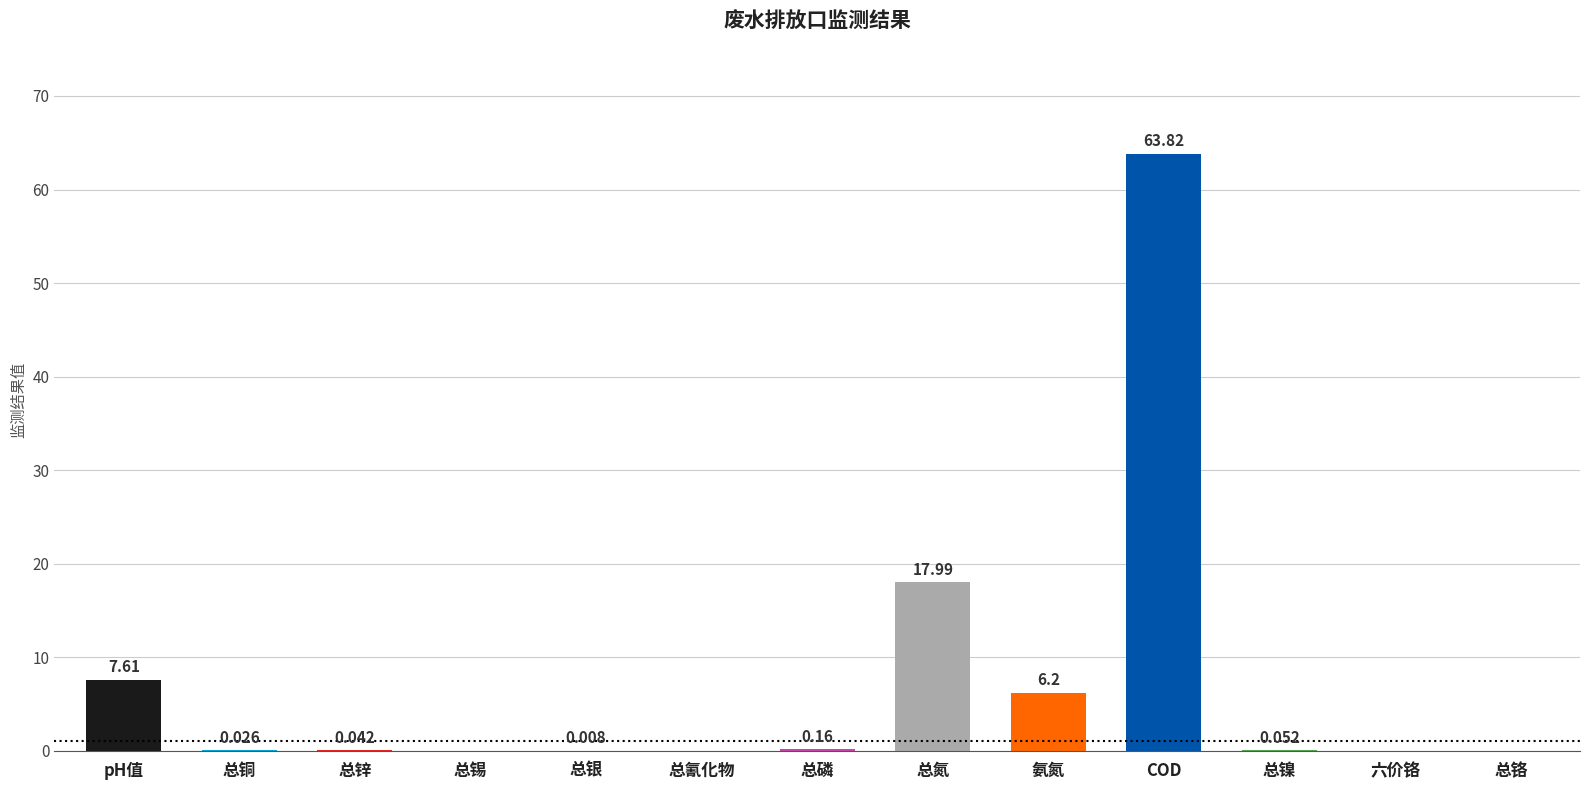

Which category has the highest value across all series?

COD